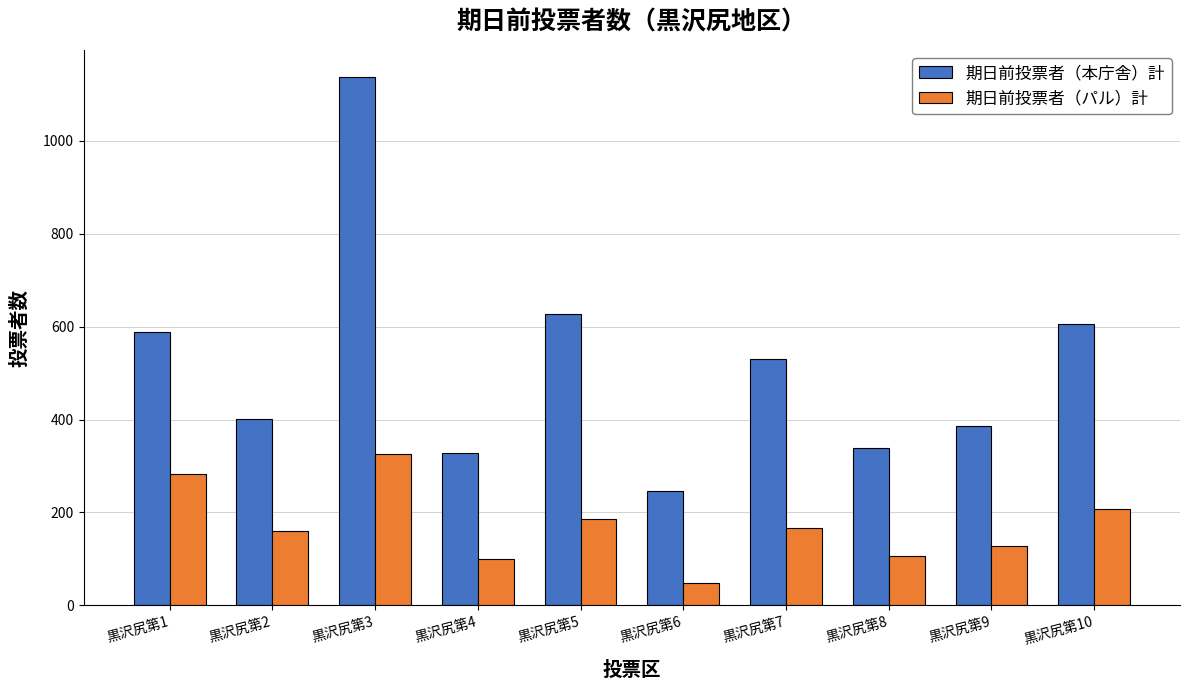

What is the difference between the maximum and second lowest values in the 期日前投票者（本庁舎）計 series?

810